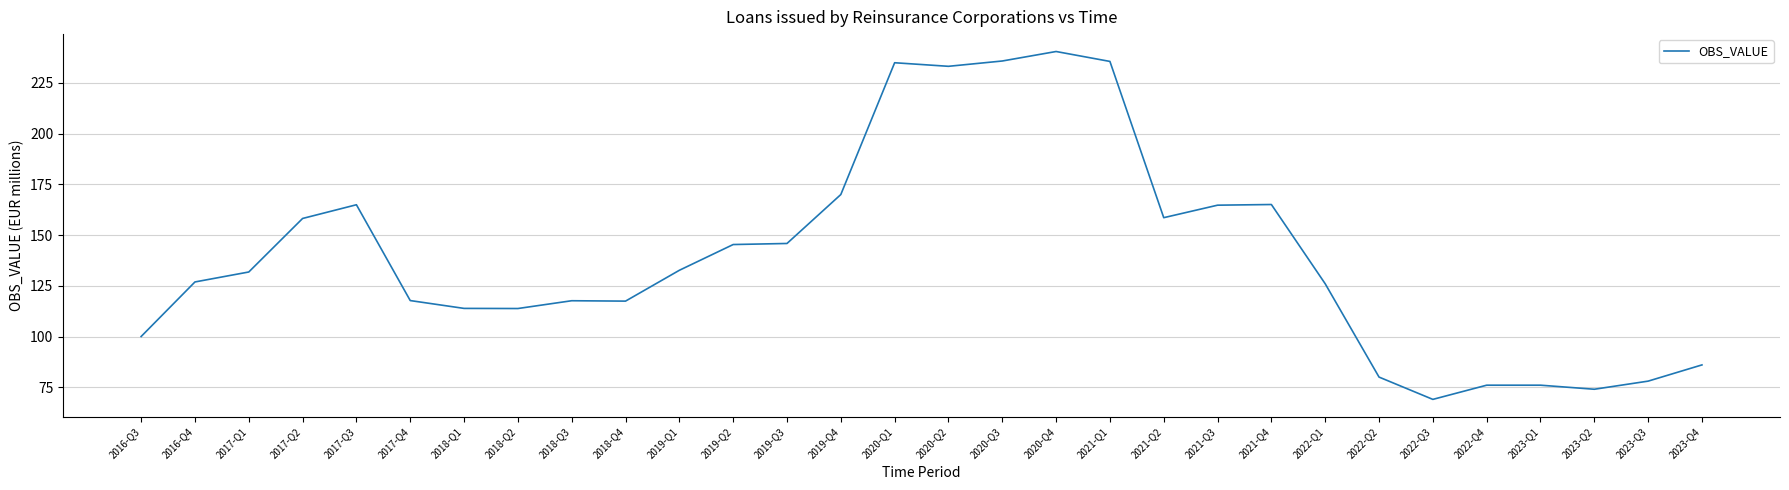

The value at 2023-Q2 is 74.0. True or false?

True